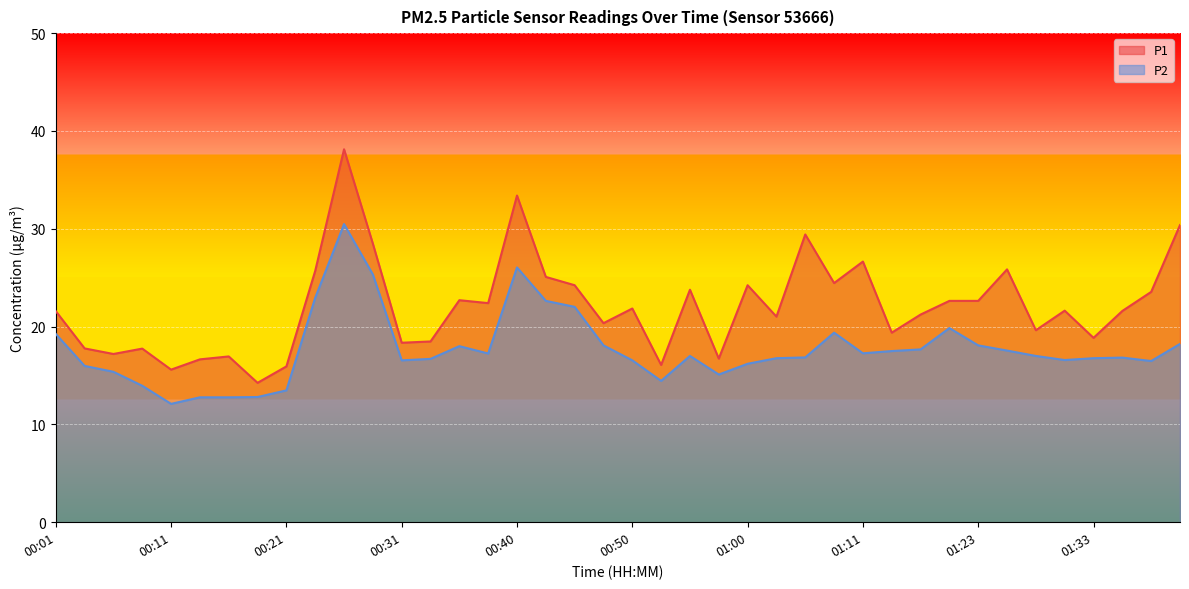

True or false: P2 and P1 cross at least once.

False